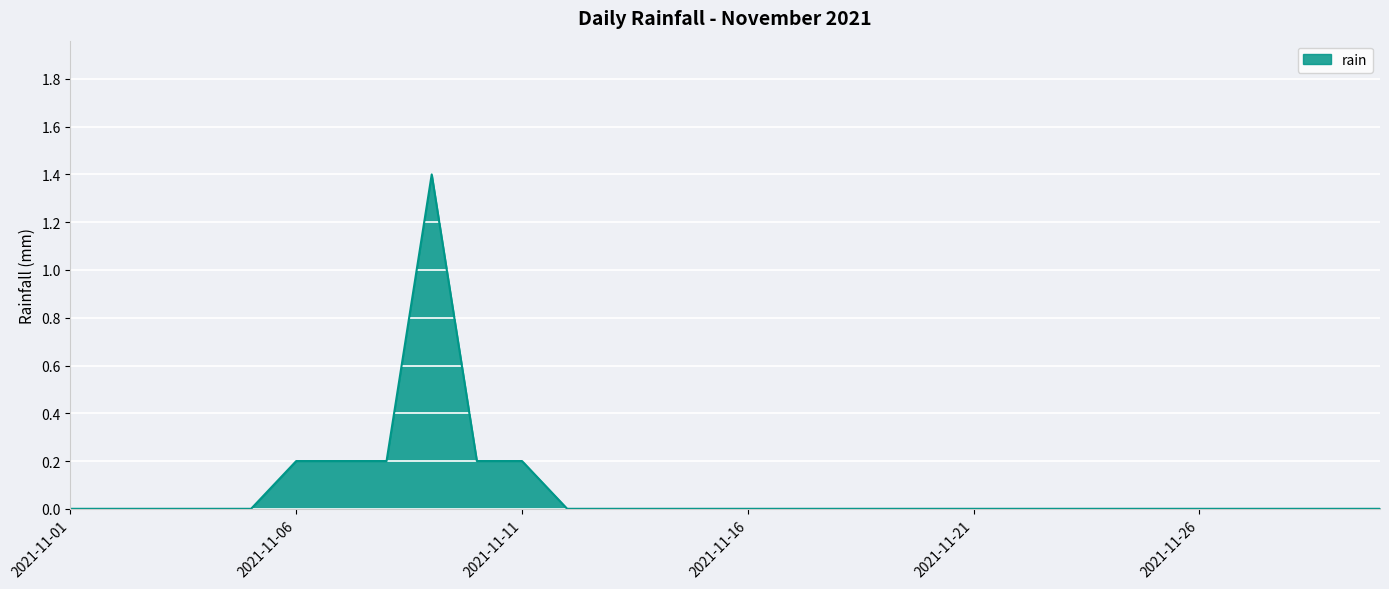

What is the difference between the maximum and minimum values?

1.4